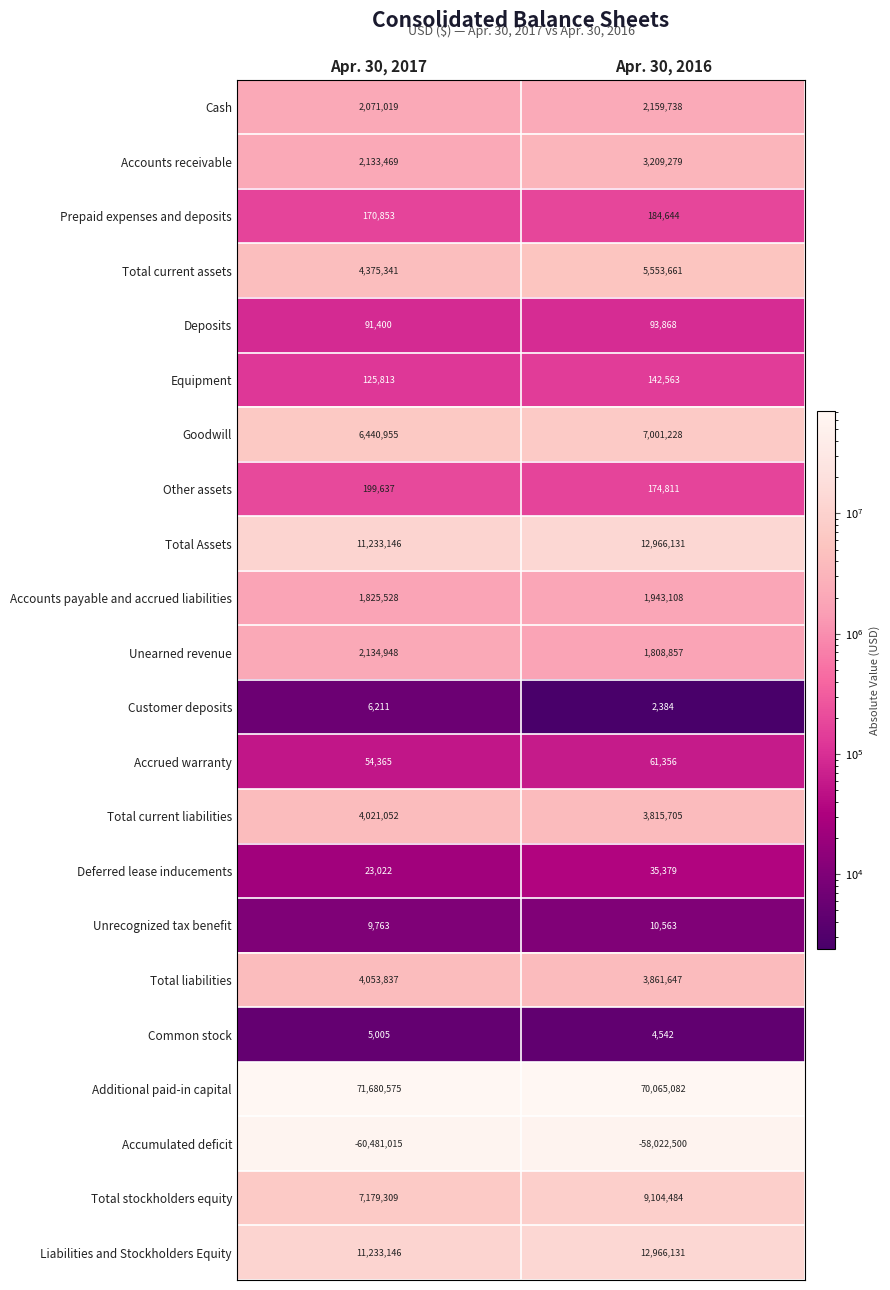

What is the average value of the Other assets series?

187224